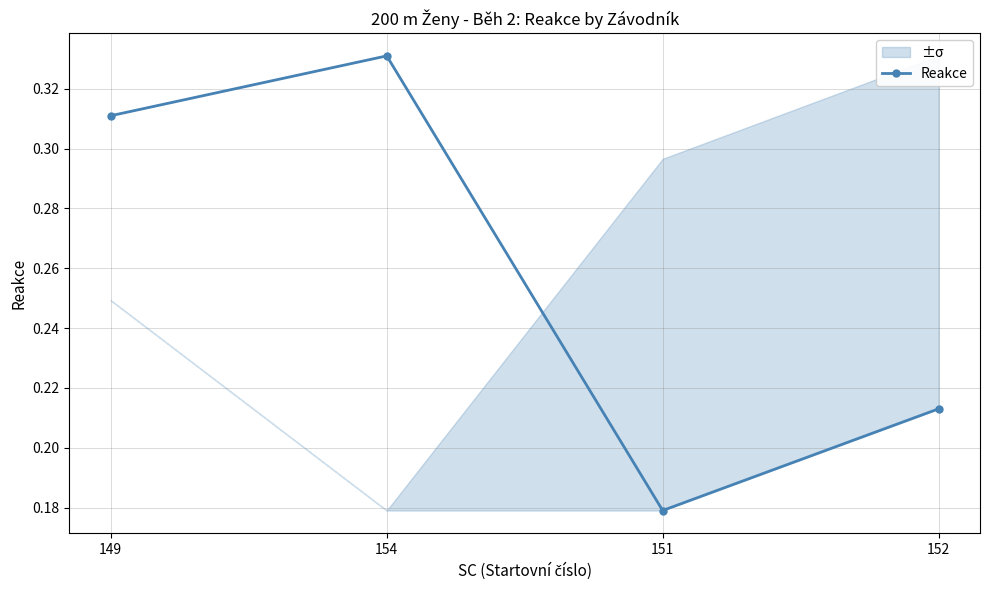

How many lines are shown in the chart?

1